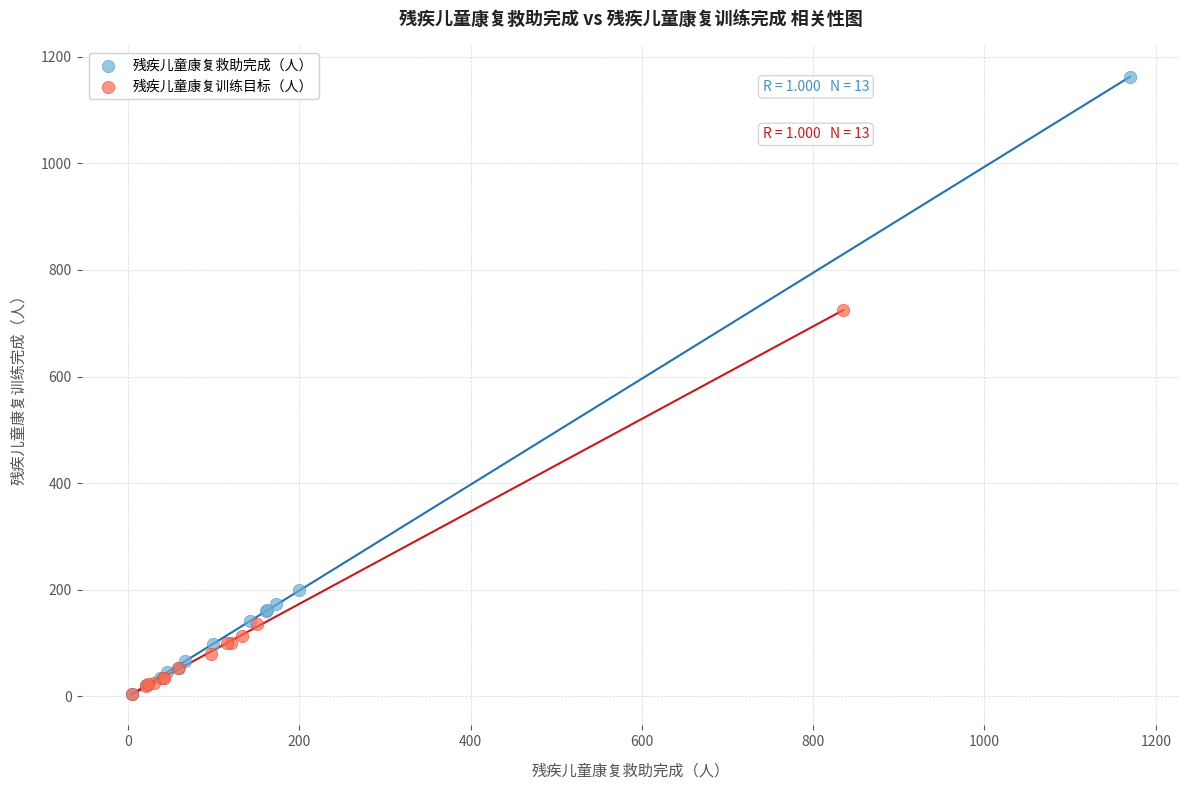

What are all the series names shown in the legend?

残疾儿童康复救助完成（人）, 残疾儿童康复训练目标（人）